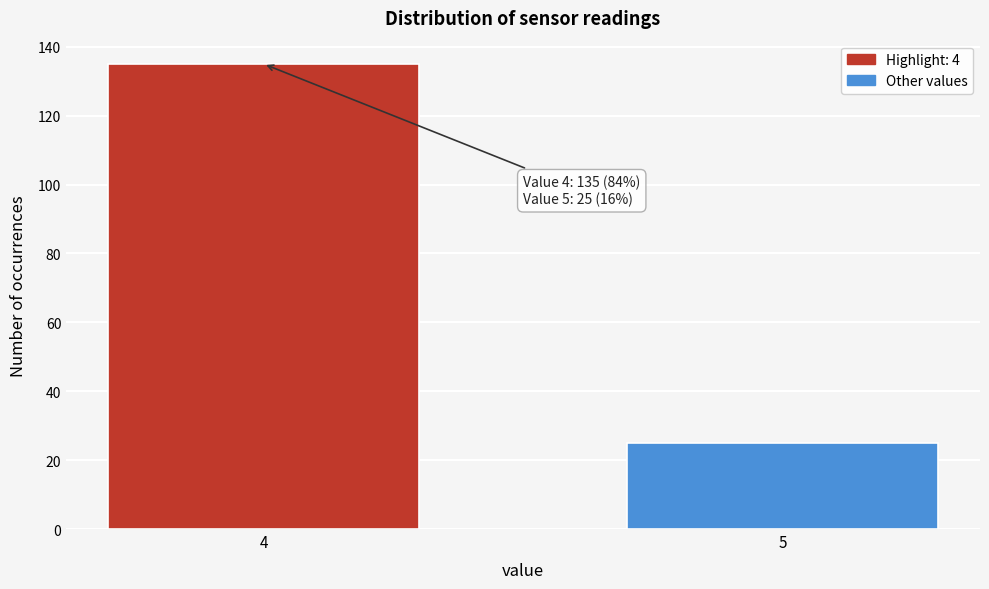

Reading left to right, what are all the values shown in this chart?

135	25